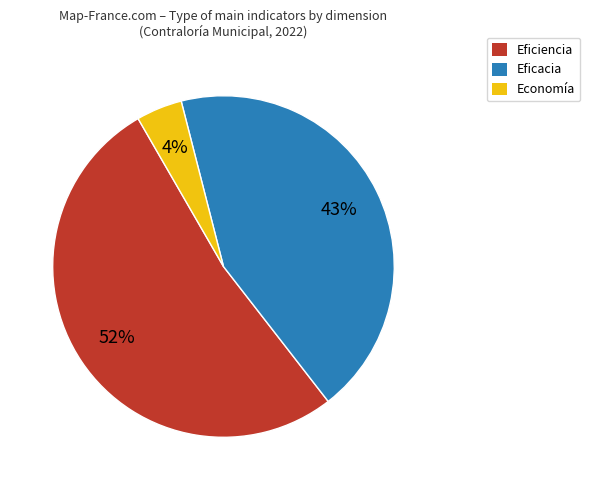

How many slices are in this pie chart?

3